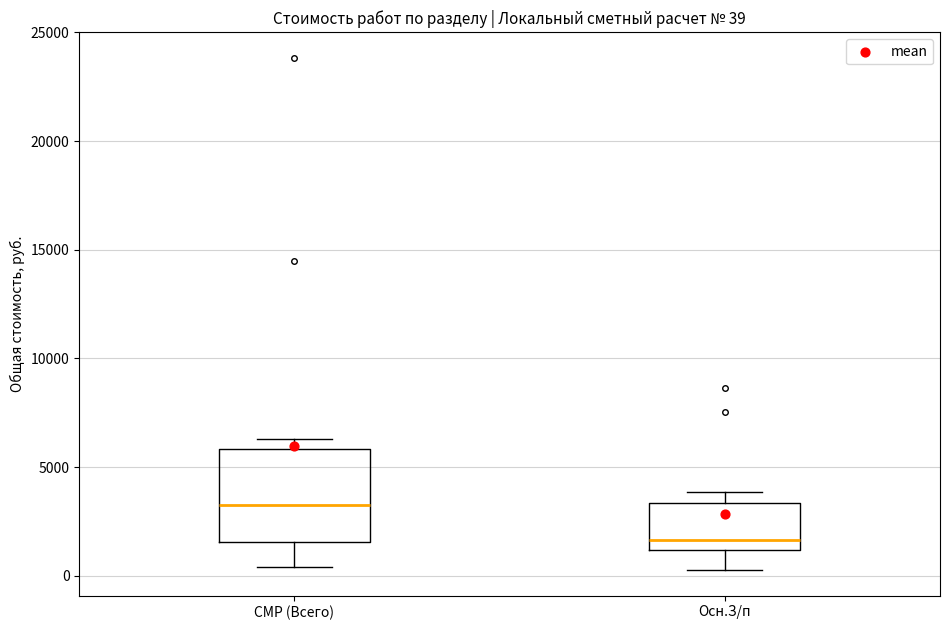

Which box has the highest median line?

СМР (Всего)